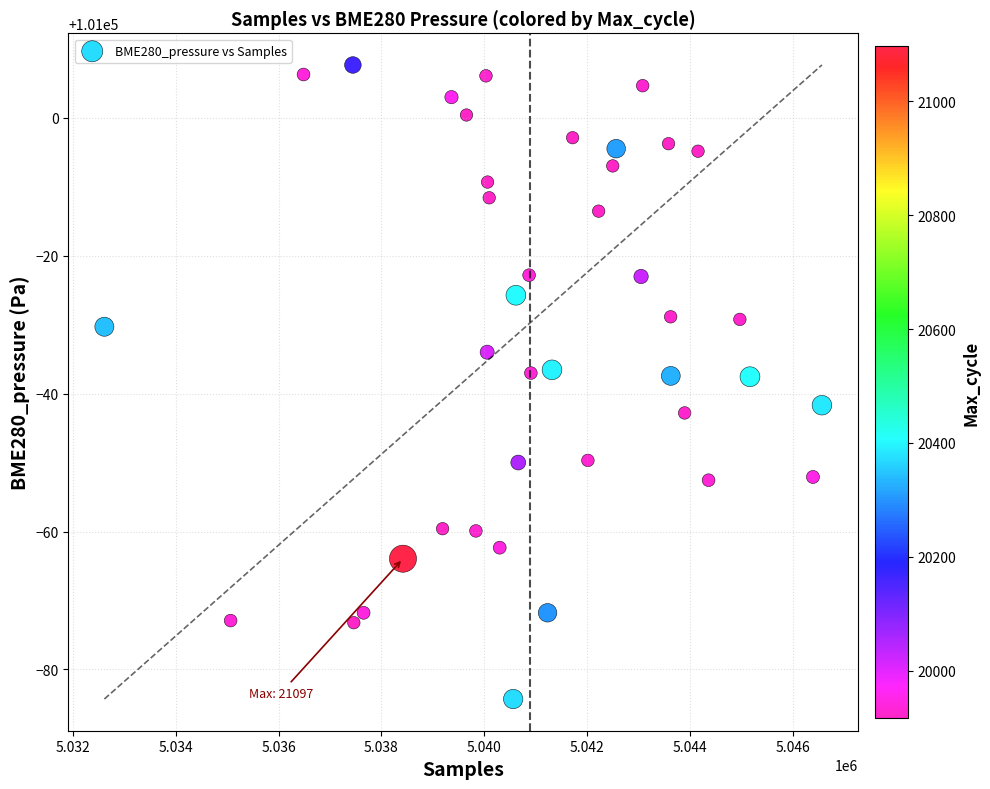

What is the range of Y values (max minus min)?

91.9